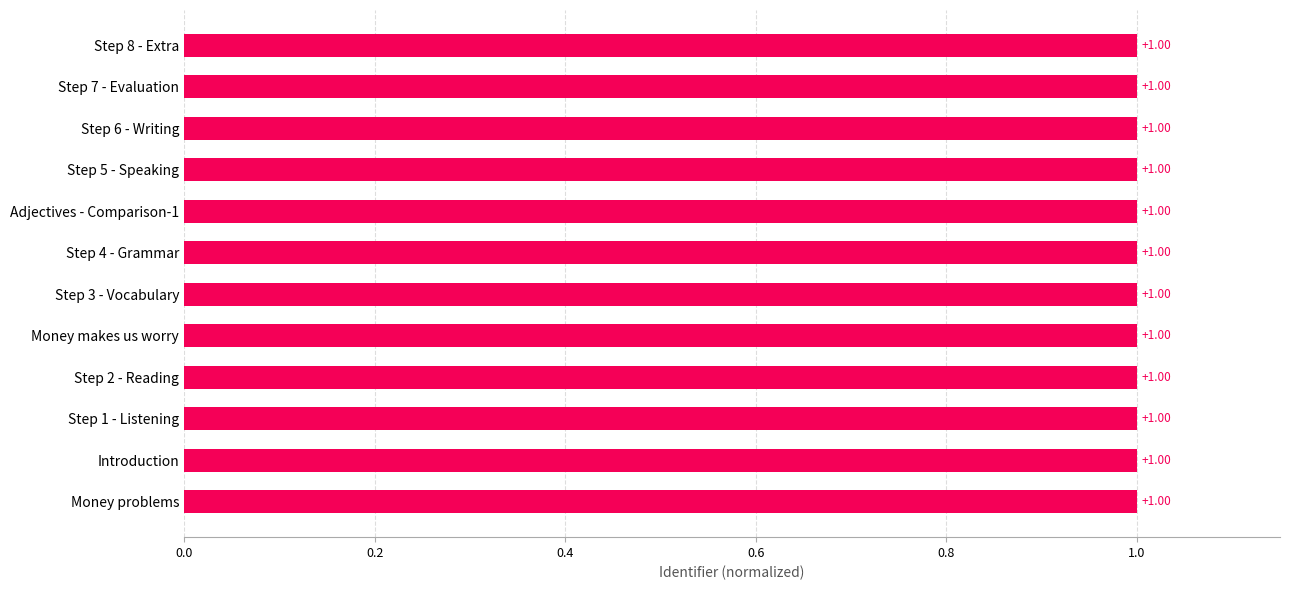

What is the greatest value displayed?

1.0